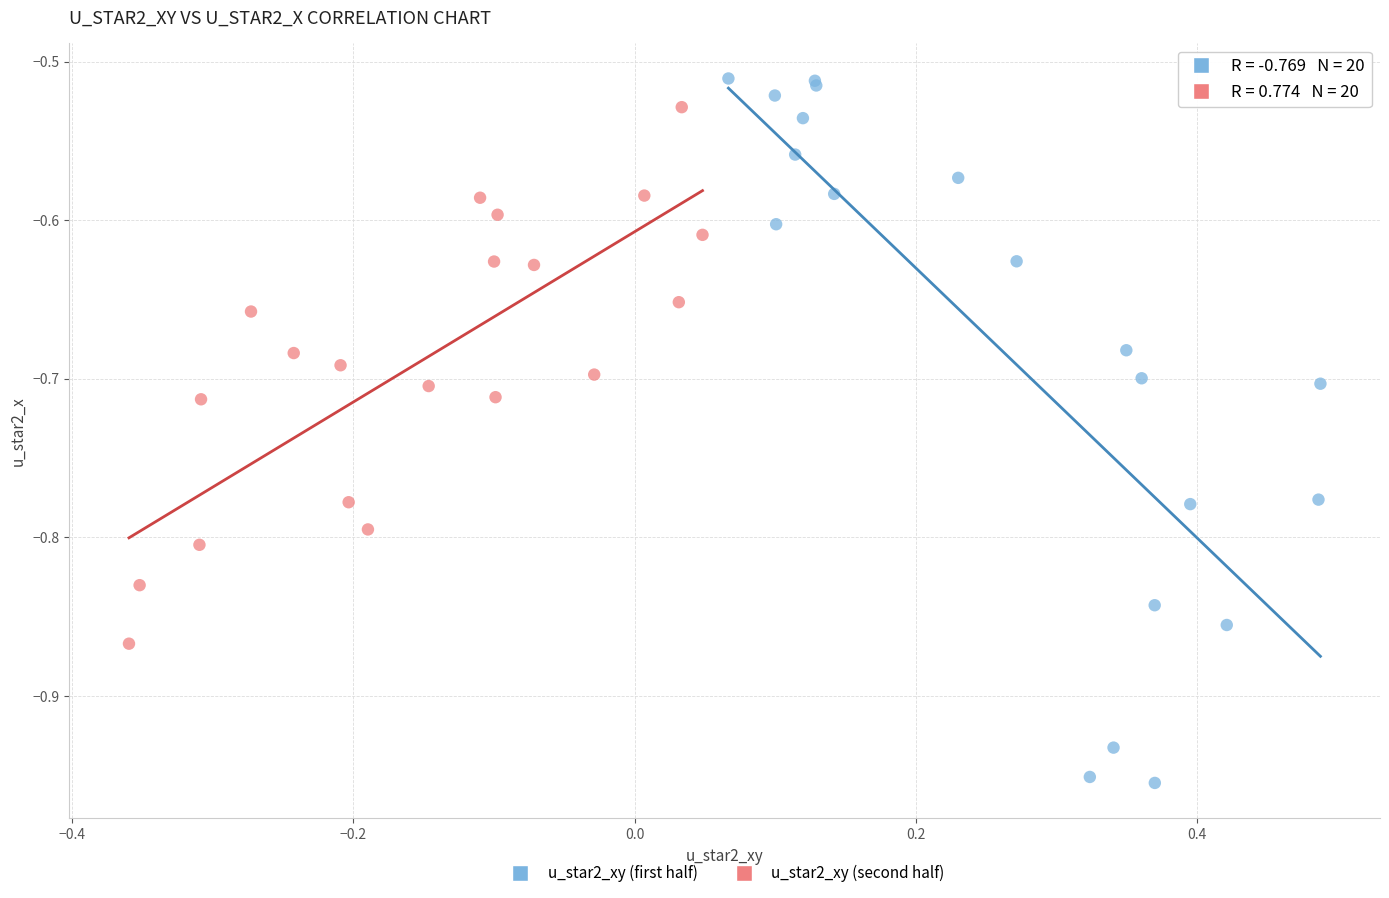

Which series contains the highest Y value?

u_star2_xy (first half)